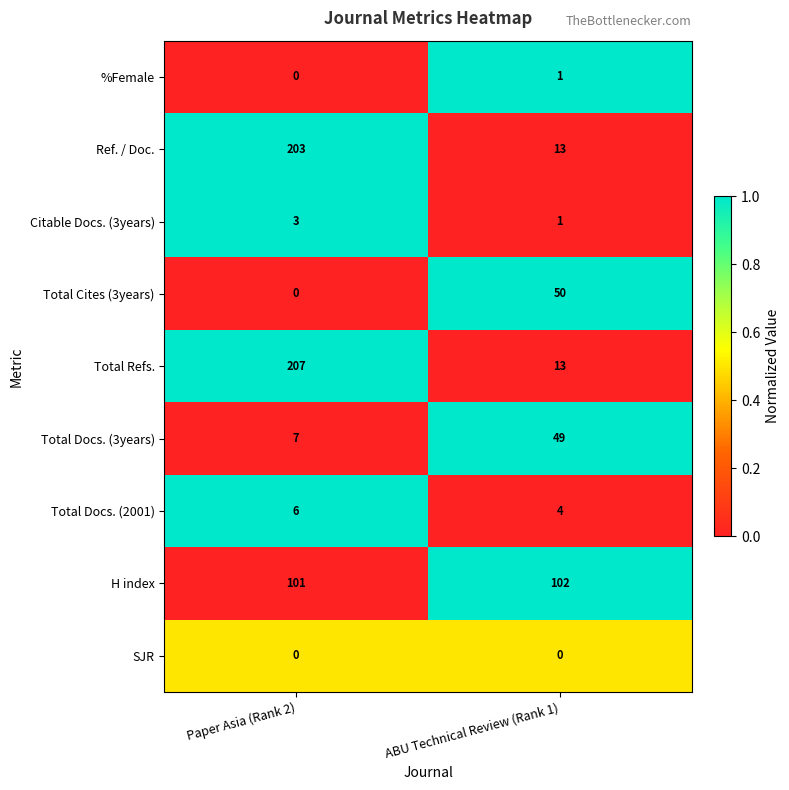

Reading left to right, transcribe all the data shown in this chart.

%Female: Paper Asia (Rank 2)=0	ABU Technical Review (Rank 1)=1
Ref. / Doc.: Paper Asia (Rank 2)=203	ABU Technical Review (Rank 1)=13
Citable Docs. (3years): Paper Asia (Rank 2)=3	ABU Technical Review (Rank 1)=1
Total Cites (3years): Paper Asia (Rank 2)=0	ABU Technical Review (Rank 1)=50
Total Refs.: Paper Asia (Rank 2)=207	ABU Technical Review (Rank 1)=13
Total Docs. (3years): Paper Asia (Rank 2)=7	ABU Technical Review (Rank 1)=49
Total Docs. (2001): Paper Asia (Rank 2)=6	ABU Technical Review (Rank 1)=4
H index: Paper Asia (Rank 2)=101	ABU Technical Review (Rank 1)=102
SJR: Paper Asia (Rank 2)=0	ABU Technical Review (Rank 1)=0